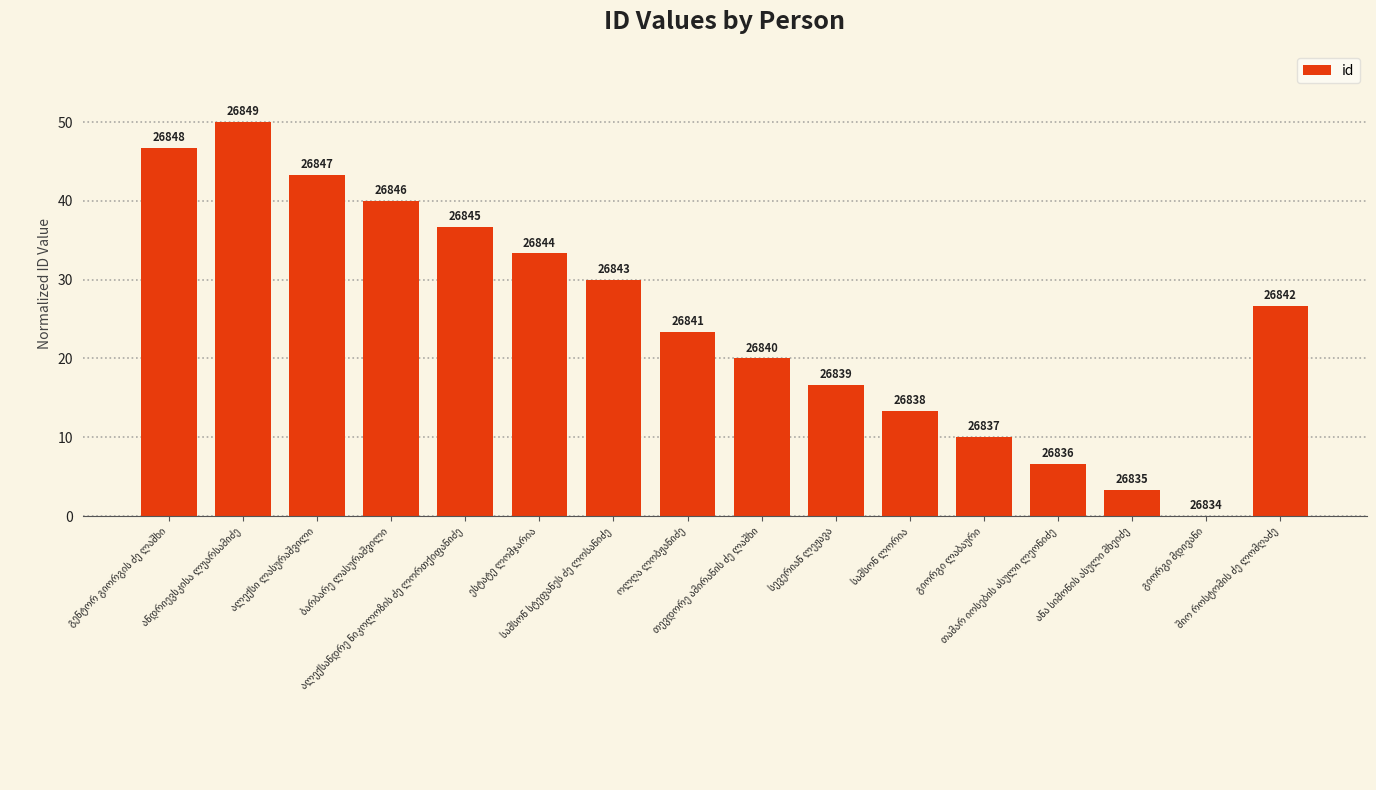

What position from the right is ანდრიევსკისა ლუარსამიძე?

15